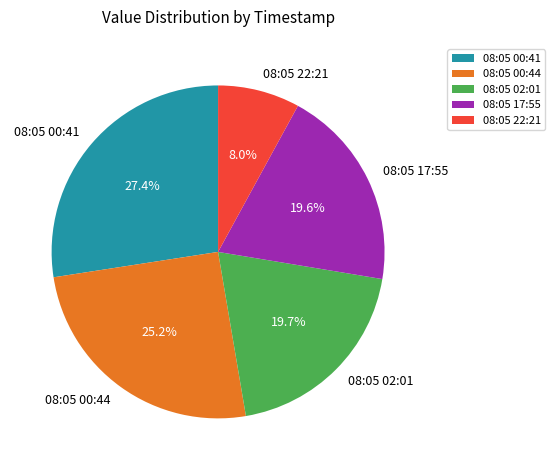

How much of the chart is everything except 08:05 22:21?

92.0%